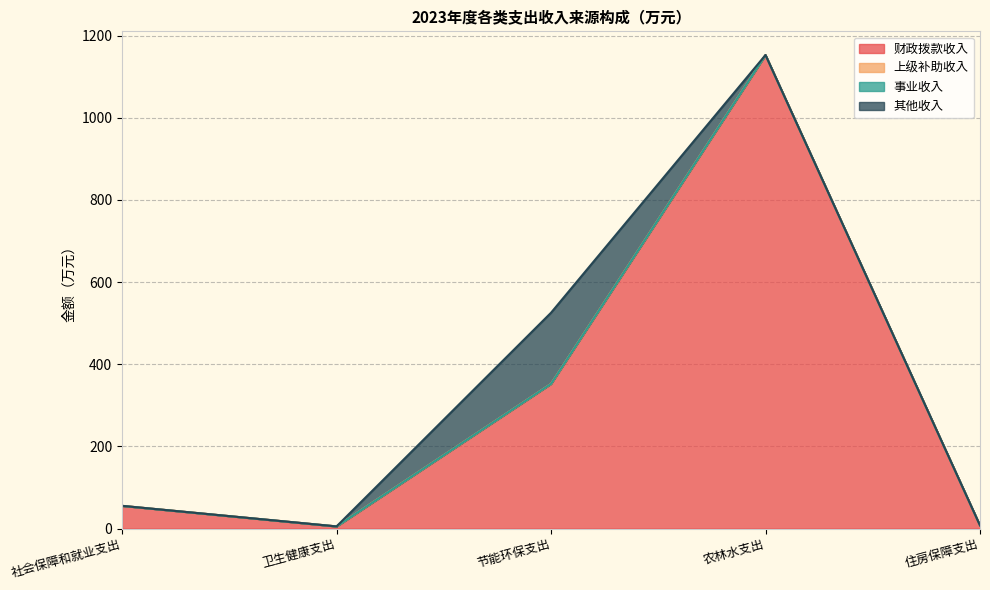

Which has a higher value, 节能环保支出 or 农林水支出?

农林水支出